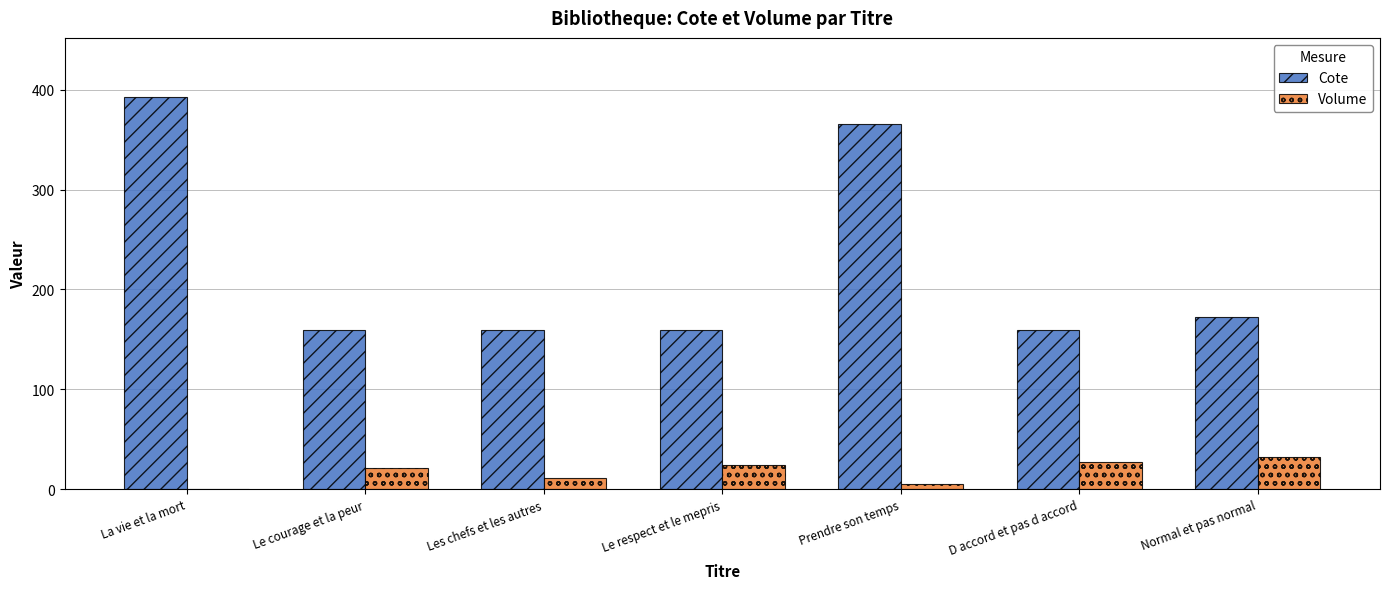

Which series has the largest total across all categories?

Cote